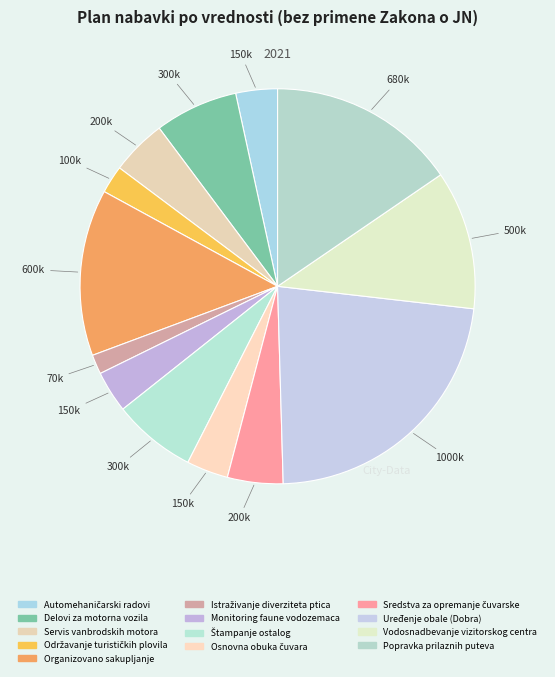

Combined, what portion of the pie is Uređenje obale (Dobra) and Delovi za motorna vozila?

29.5%